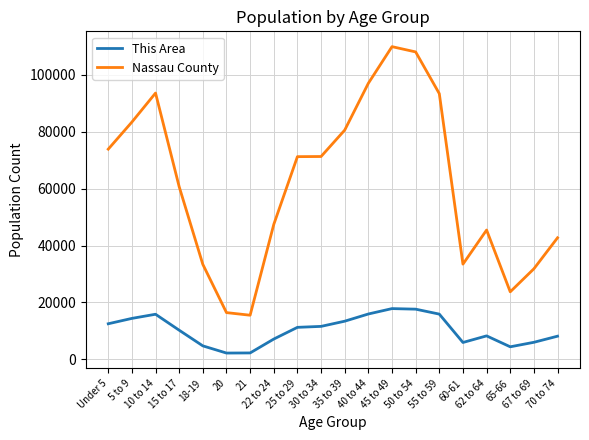

What is the difference between the highest and lowest values at 18-19?

28648